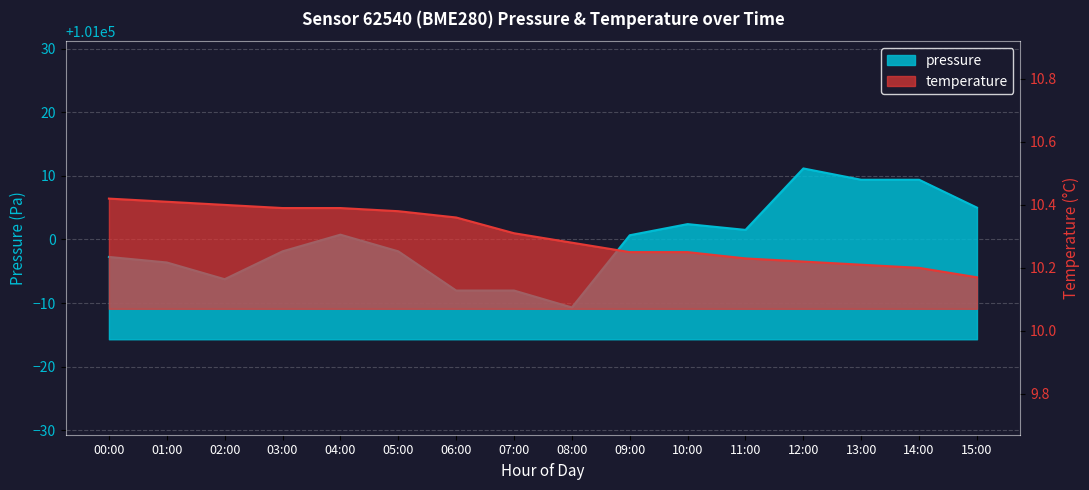

What is the difference between the highest and lowest values at 12:00?

101000.9